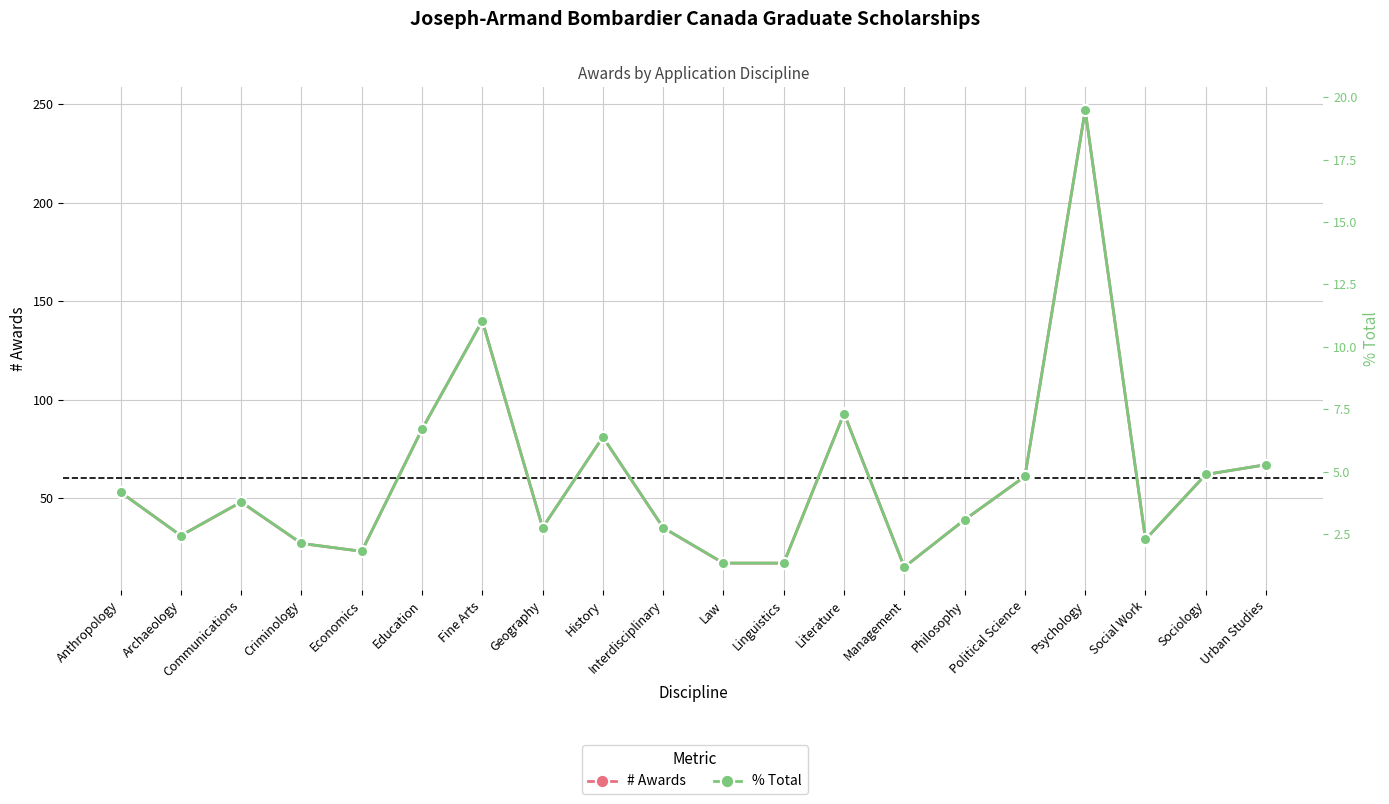

Between Education and Social Work, which series saw the biggest shift?

# Awards